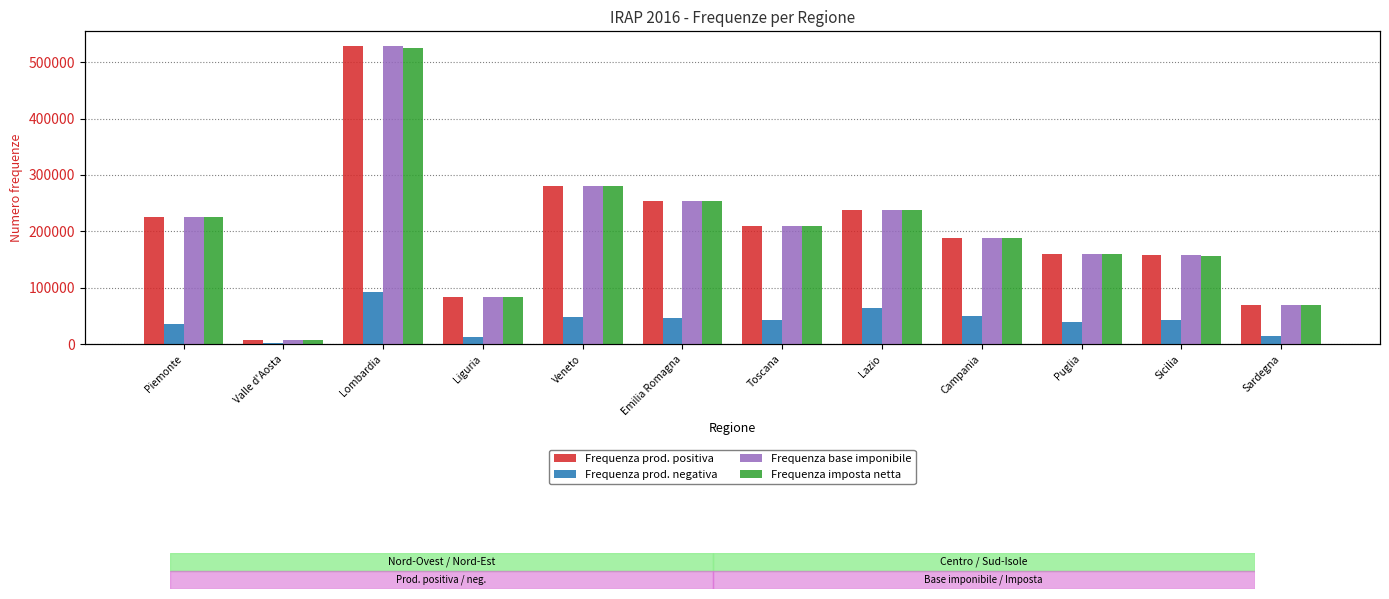

At which category is the sum across all series the highest?

Lombardia